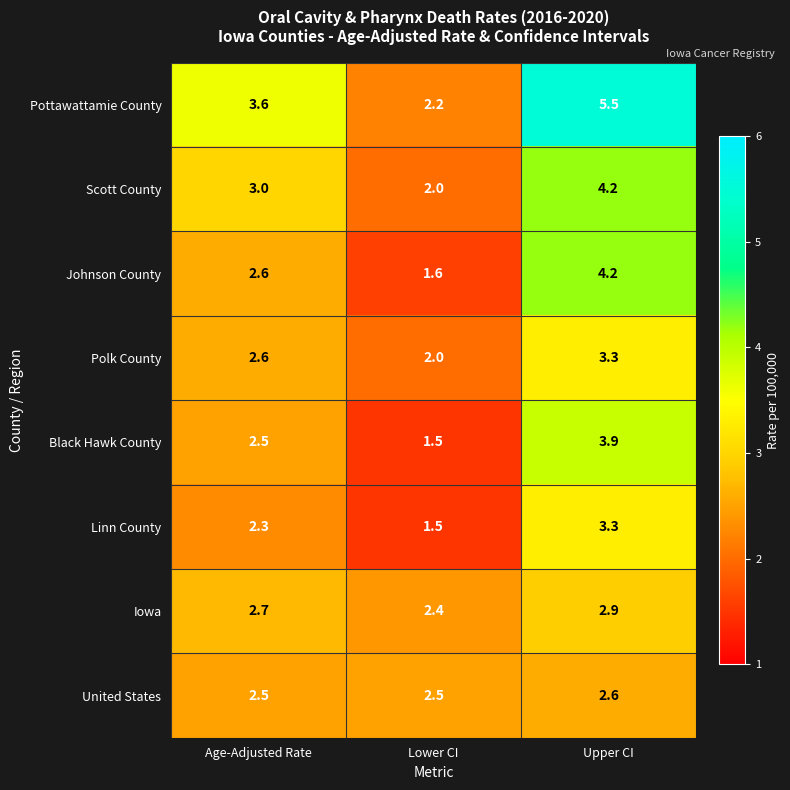

List the labels in order of Johnson County value, smallest first.

Lower CI, Age-Adjusted Rate, Upper CI